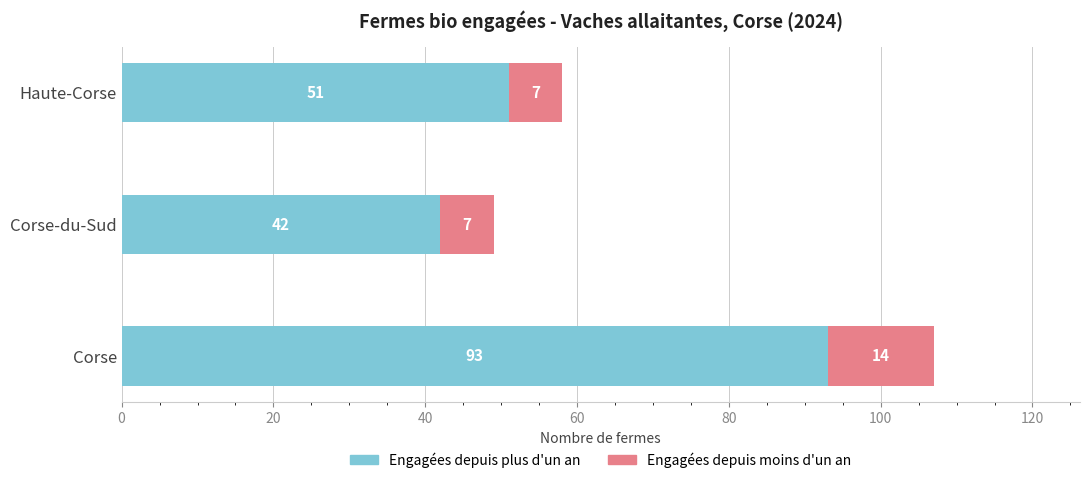

What is the total value across all series at Haute-Corse?

58